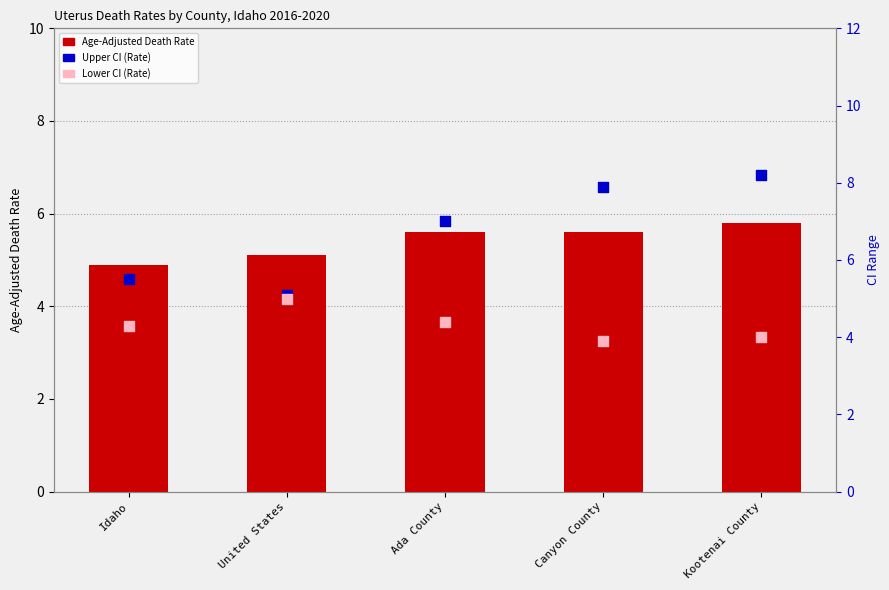

What are all the series names shown in the legend?

Age-Adjusted Death Rate, Upper CI (Rate), Lower CI (Rate)